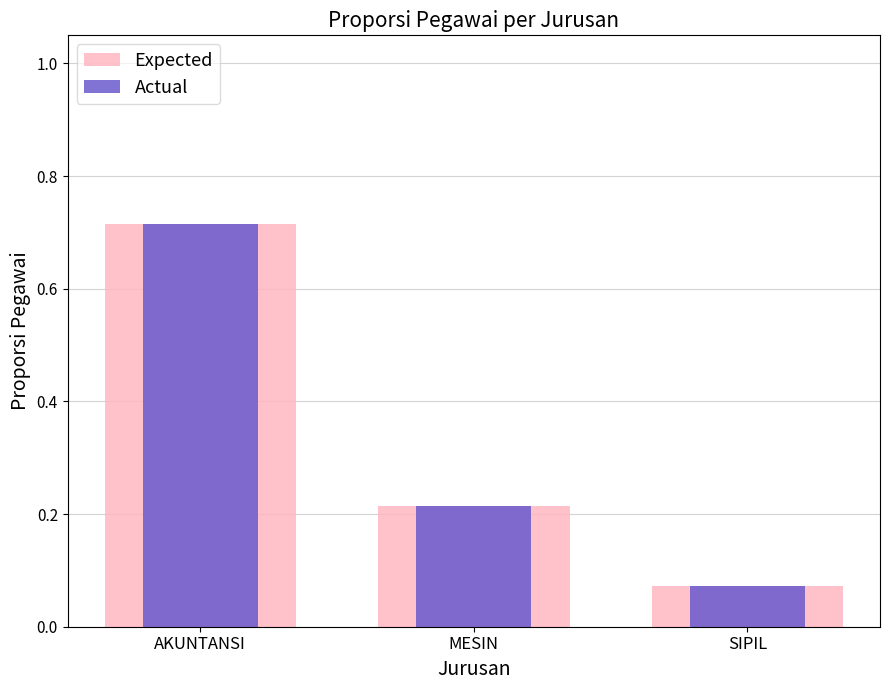

What is the total value across all series at AKUNTANSI?

1.4